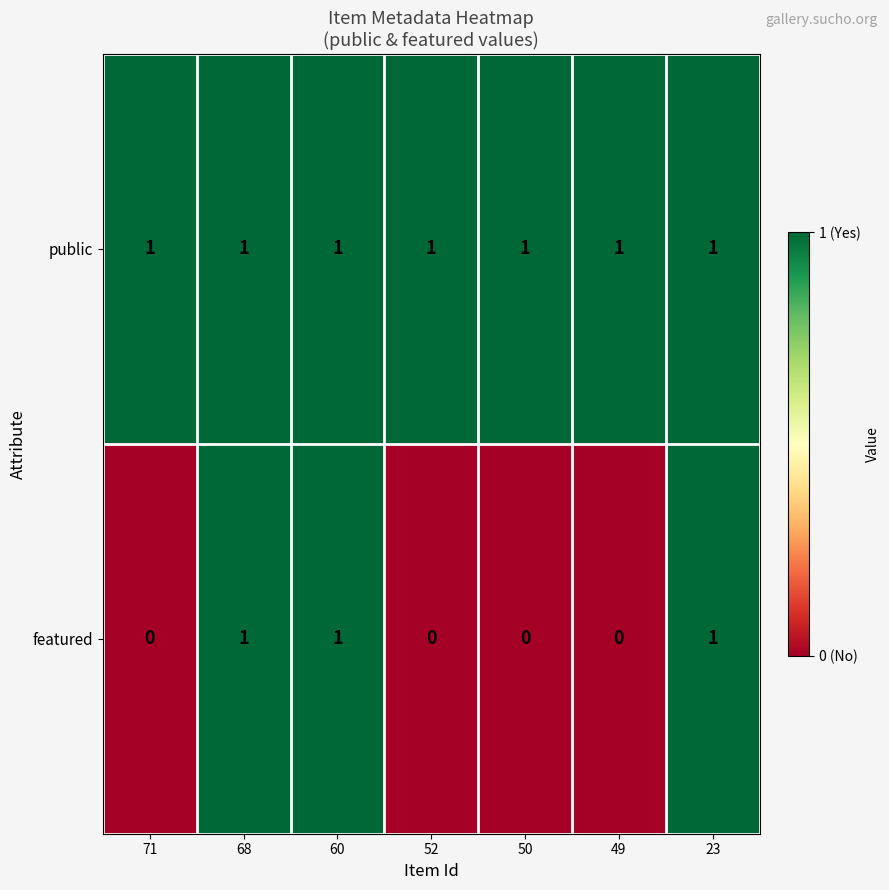

What is the sum of all public values?

7